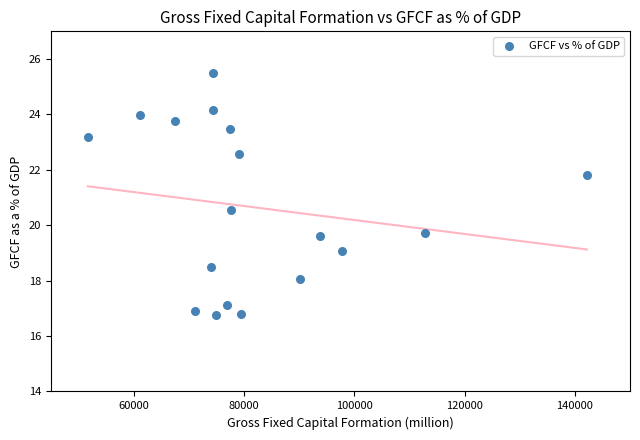

What is the range of Y values (max minus min)?

8.8